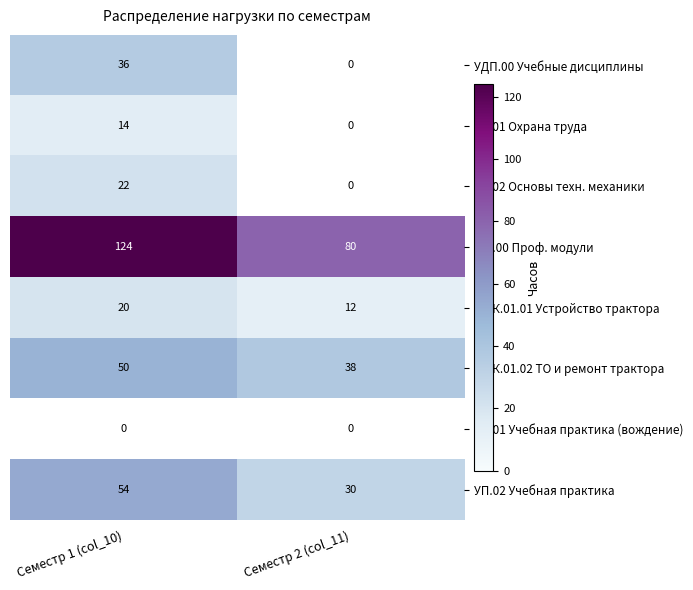

True or false: МДК.01.01 Устройство трактора has a value of 12 at Семестр 2 (col_11).

True